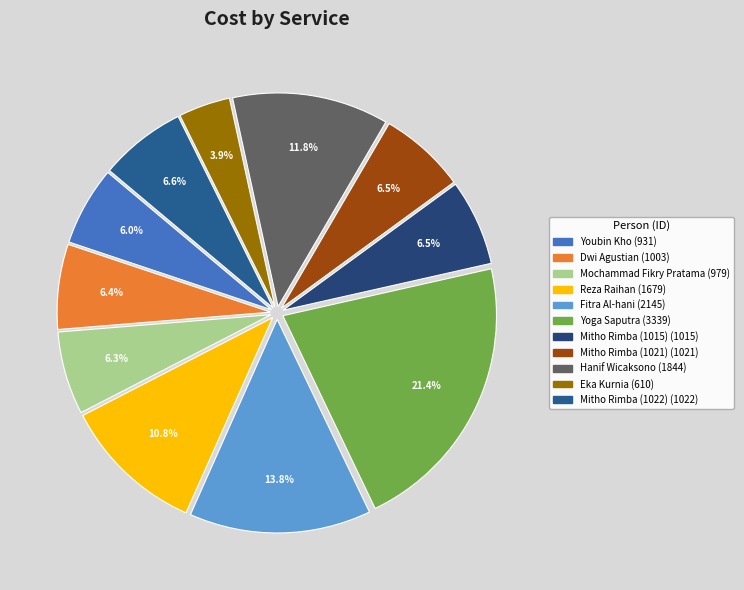

How many slices are in this pie chart?

11